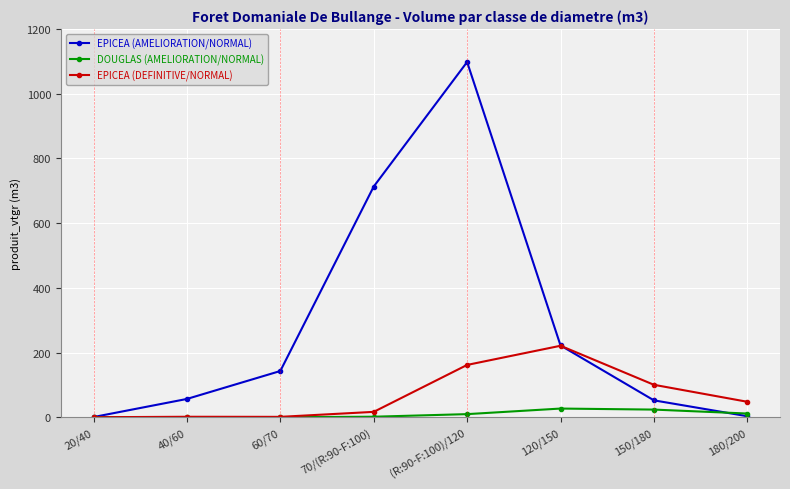

What is the total value across all series at 150/180?

176.0